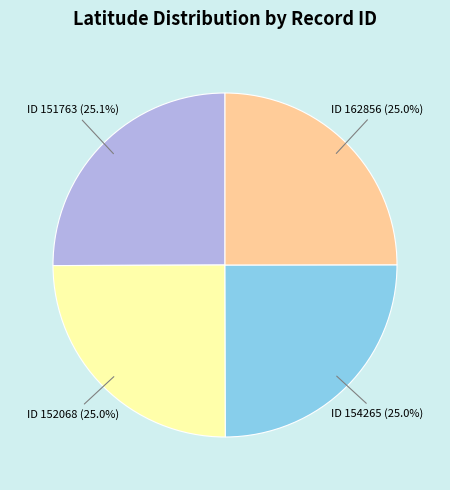

Does ID 152068 (25.0%) account for over 50% of the chart?

No